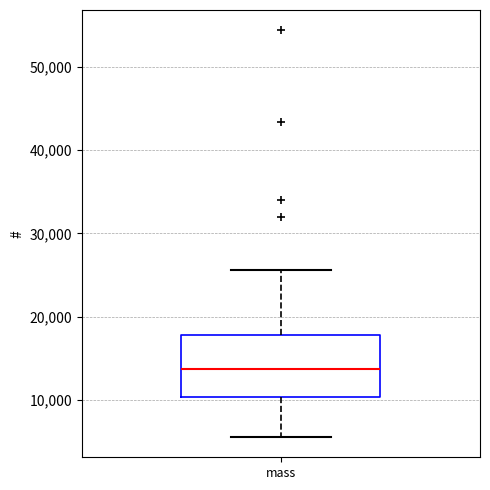

Read this box plot against the y-axis: the position of the median line, the range covered by the box, and the ends of both whiskers. The values are not printed on the chart, so give them approximately, as read against the axis.

median 14000, box 10000 to 18000, whiskers 6000 to 26000